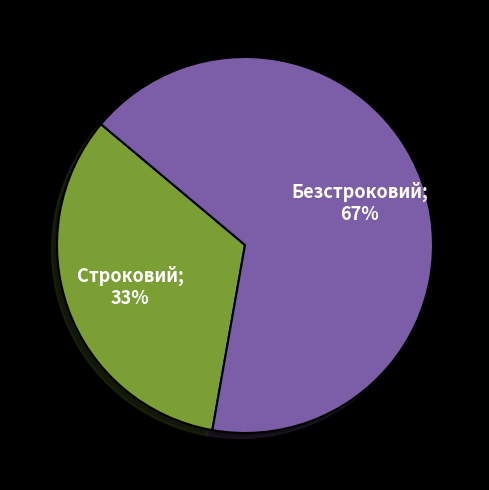

To the nearest percent, what is the average slice percentage?

50%